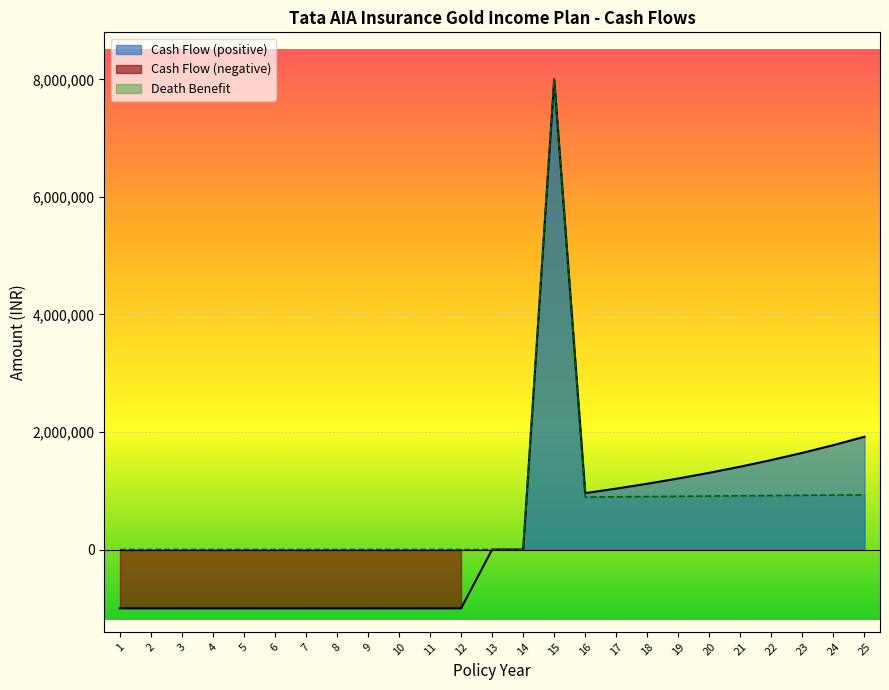

Reading left to right, what are all the values shown in this chart?

Cash Flow: -1000000	-1000000	-1000000	-1000000	-1000000	-1000000	-1000000	-1000000	-1000000	-1000000	-1000000	-1000000	0	0	8000000	960000	1036800	1119744	1209324	1306069	1410555	1523399	1645271	1776893	1919044
Death Benefit: 0	0	0	0	0	0	0	0	0	0	0	0	0	0	8000000	893023	897177	901350	905542	909754	913985	918236	922507	926798	931108